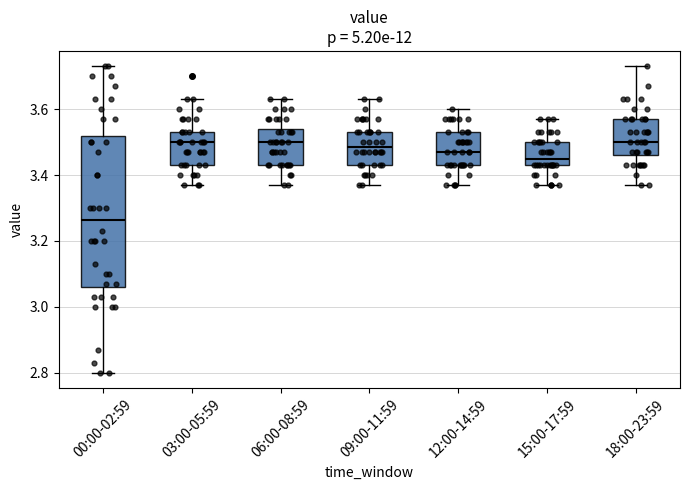

Which box is the tallest, from its lower edge to its upper edge?

00:00-02:59